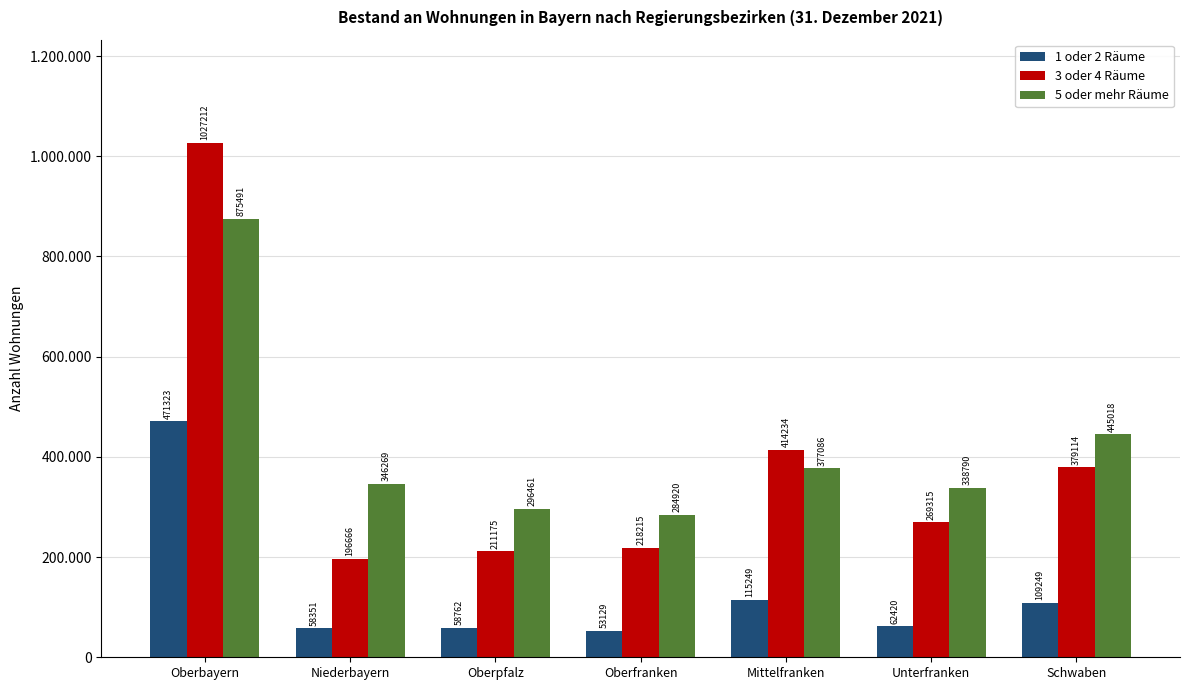

What are all the series names shown in the legend?

1 oder 2 Räume, 3 oder 4 Räume, 5 oder mehr Räume